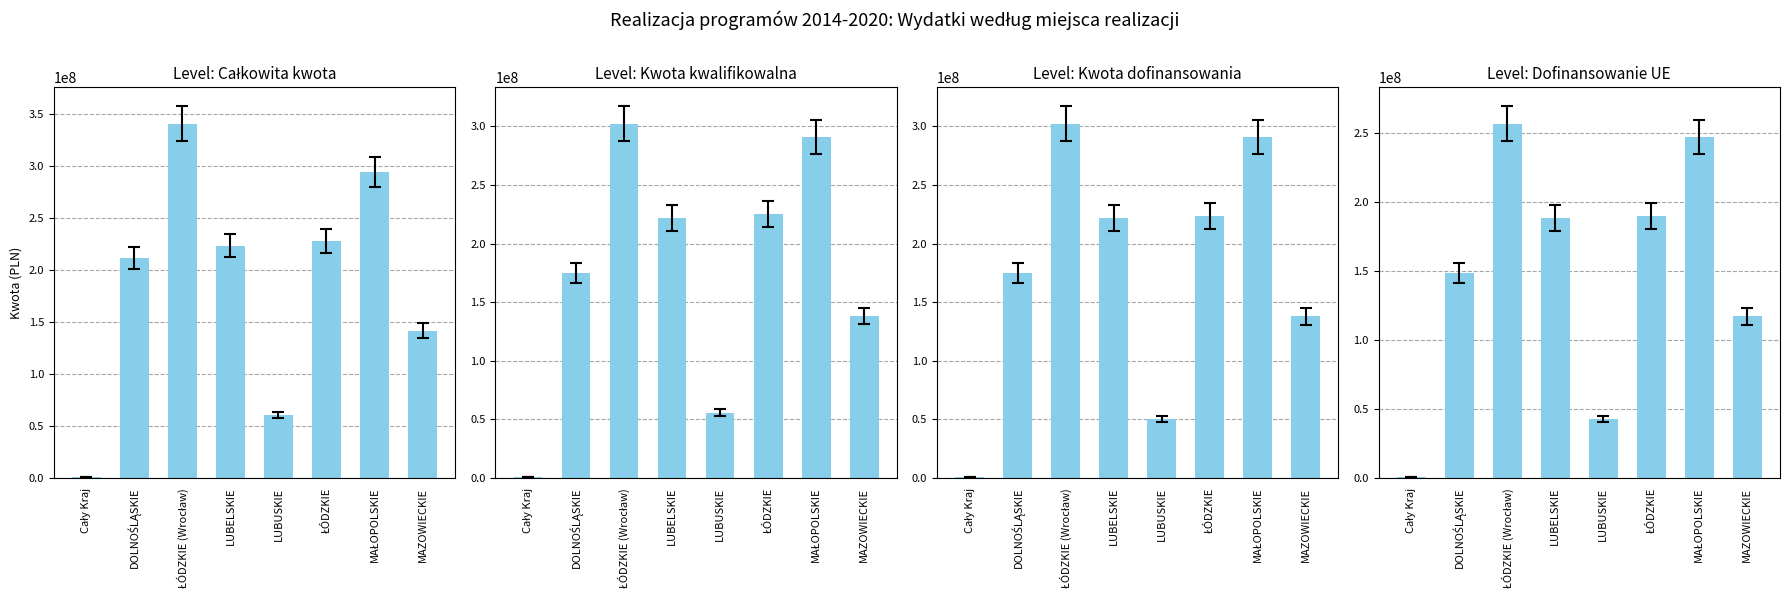

What is the difference between the highest and lowest values at MAŁOPOLSKIE?

46270430.3